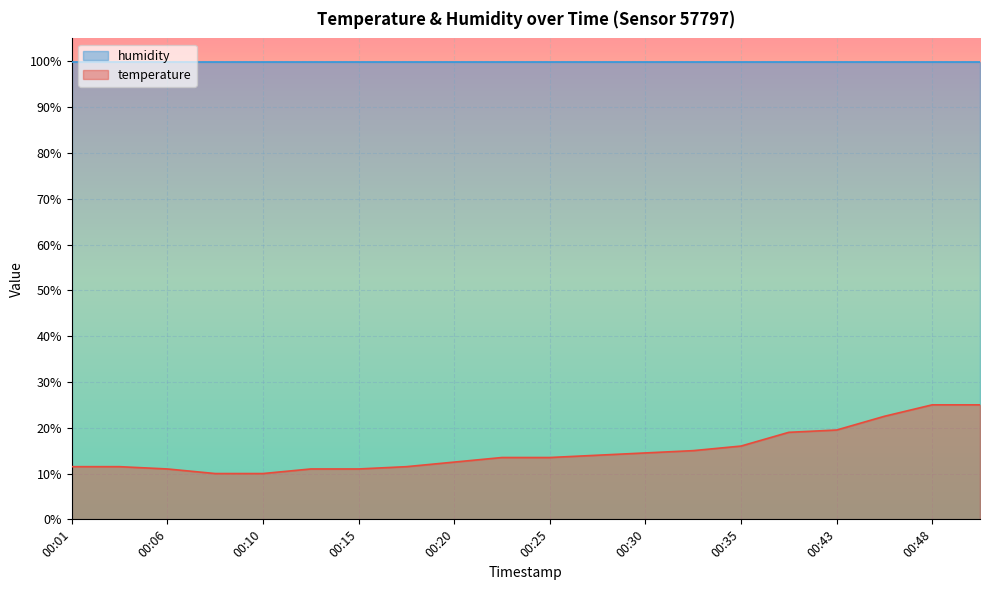

What is the value of the 1st point from the left?

11.5